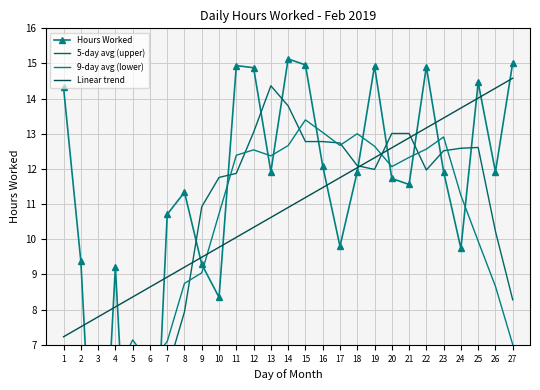

At which label does 5-day avg (upper) first exceed 11?

10